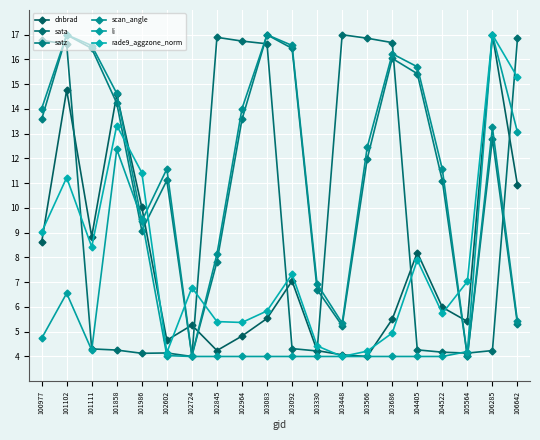

What is the value of the dnbrad point at the 20th from the left?

10.9